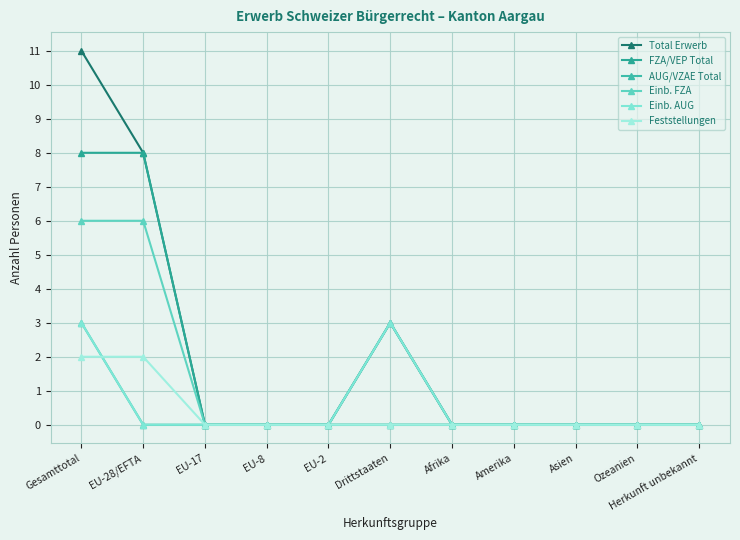

True or false: Einb. AUG and FZA/VEP Total intersect in this chart.

False